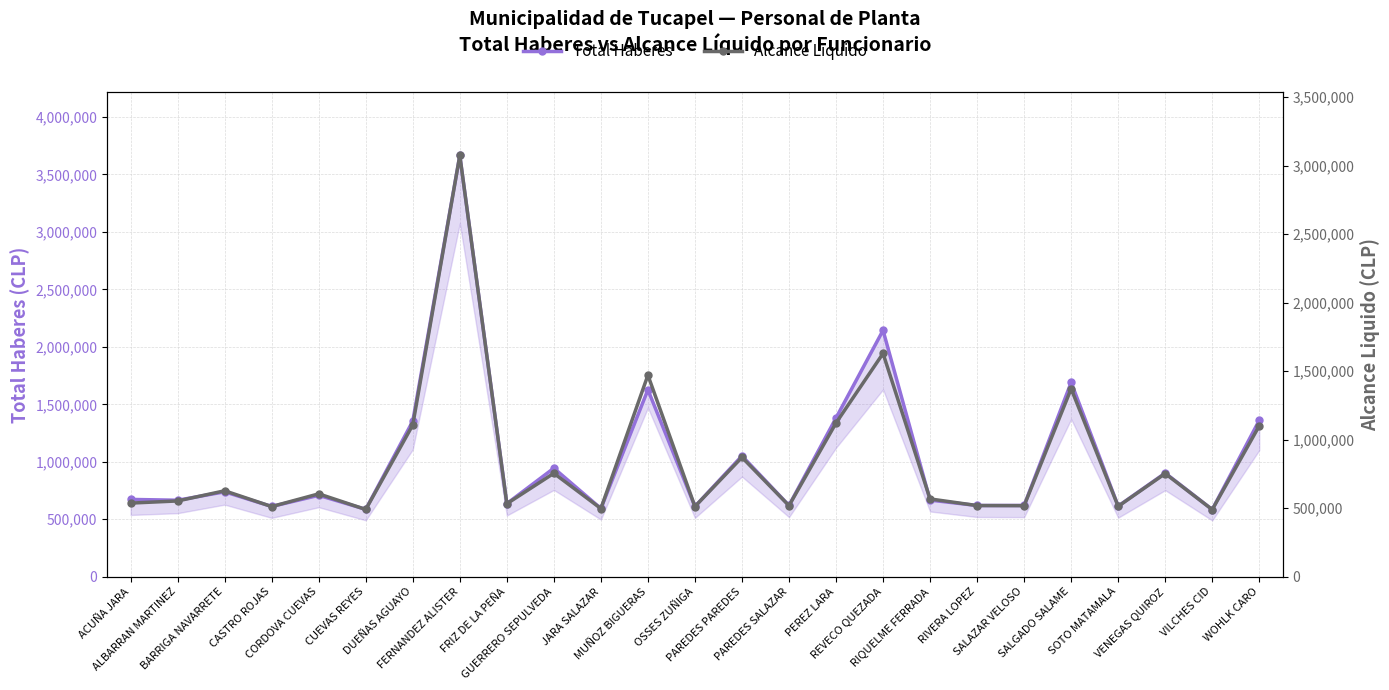

What is the difference between the second highest and minimum values in the Total Haberes series?

1559314